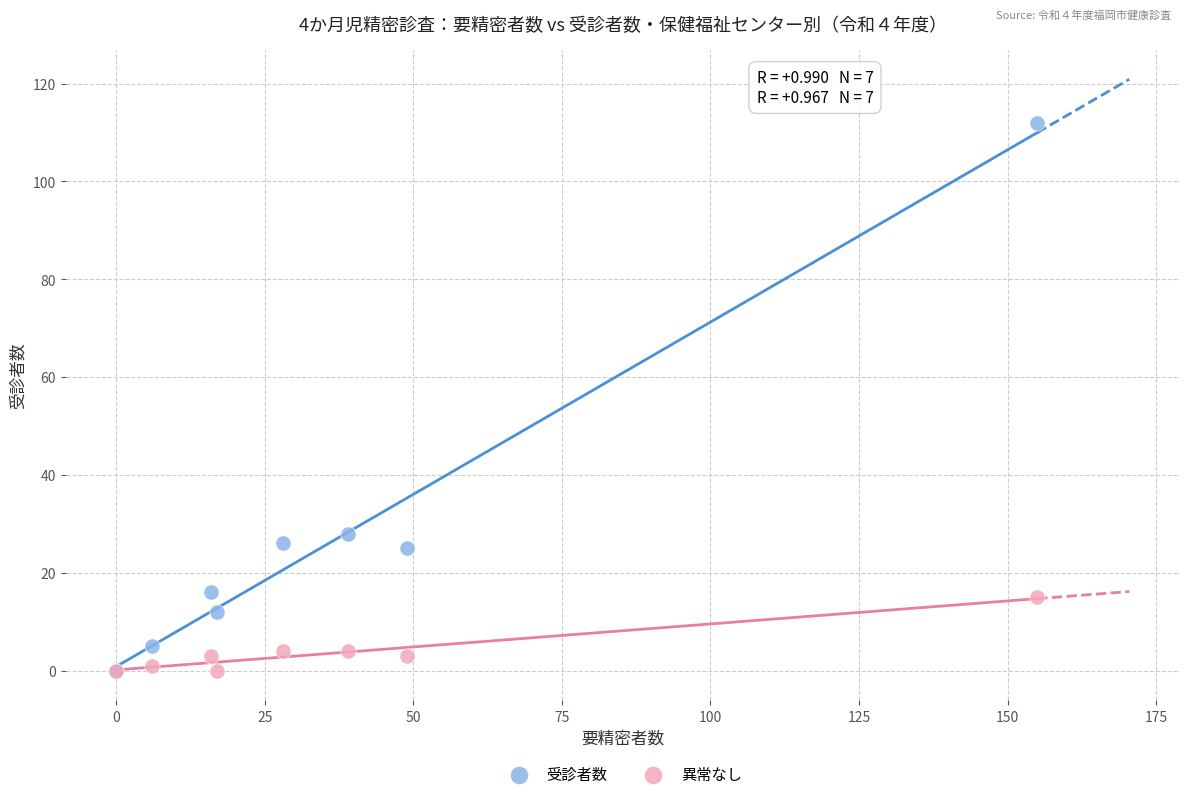

Which series has the largest Y range (max minus min)?

受診者数